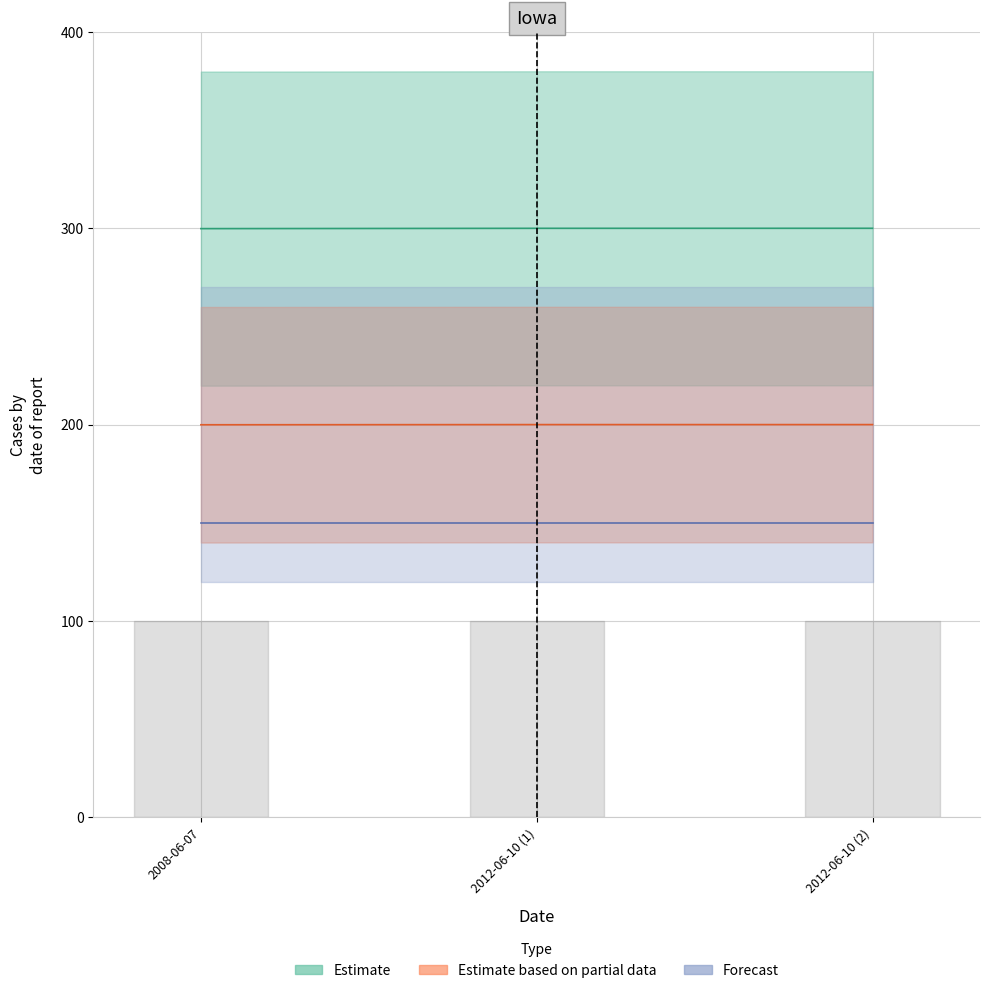

The value of Estimate based on partial data at 2012-06-10 (1) is 356.3. True or false?

False